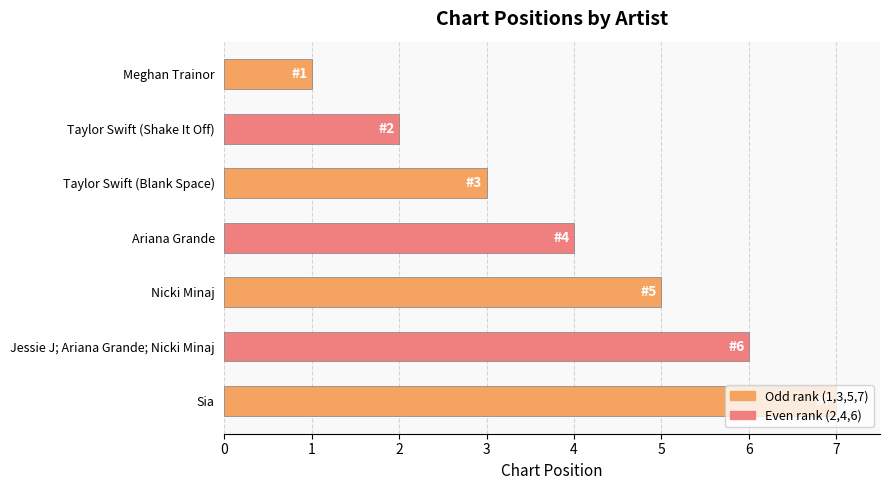

What is the greatest value displayed?

7